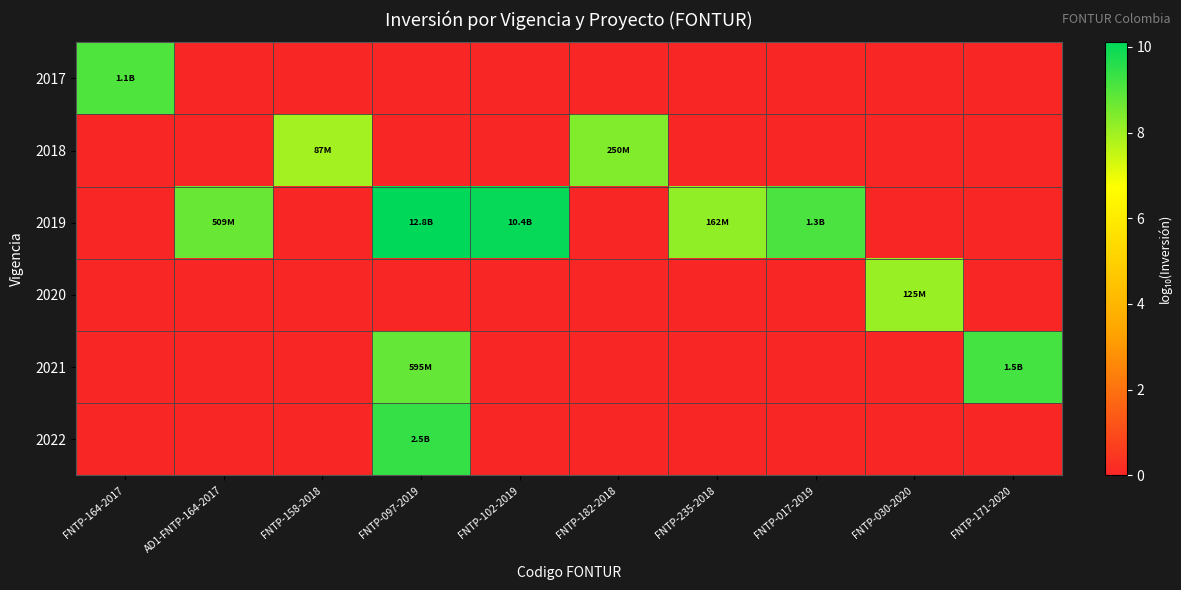

Which series has the largest total across all categories?

2019